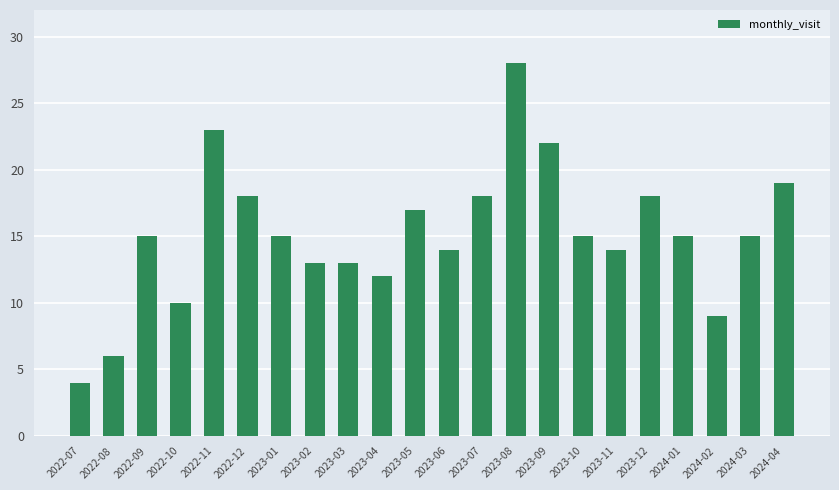

Reading left to right, what are all the values shown in this chart?

2022-07=4	2022-08=6	2022-09=15	2022-10=10	2022-11=23	2022-12=18	2023-01=15	2023-02=13	2023-03=13	2023-04=12	2023-05=17	2023-06=14	2023-07=18	2023-08=28	2023-09=22	2023-10=15	2023-11=14	2023-12=18	2024-01=15	2024-02=9	2024-03=15	2024-04=19